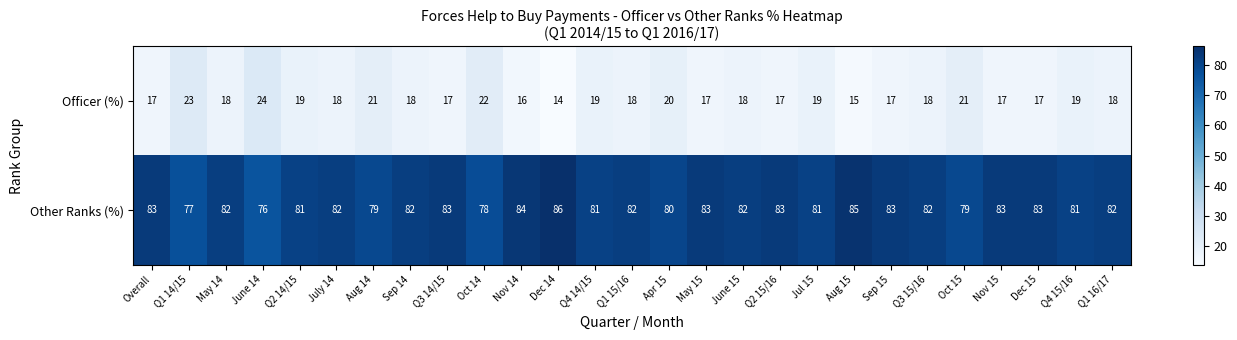

Rank the series by their average value, from highest to lowest.

Other Ranks (%), Officer (%)